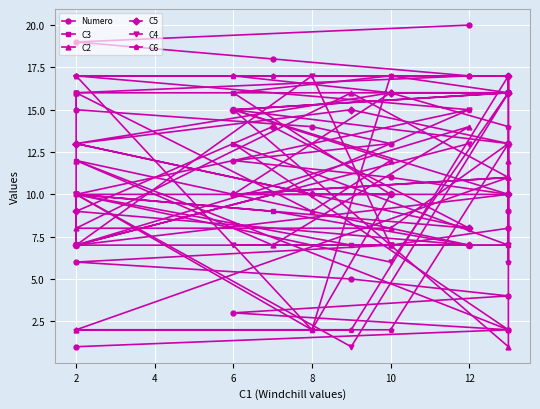

Reading left to right, transcribe all the data shown in this chart.

Numero: 1	2	3	4	5	6	7	8	9	10	11	12	13	14	15	16	17	18	19	20
C3: 12	2	13	7	7	10	10	10	17	16	17	16	10	2	10	7	7	9	10	8
C2: 2	11	10	11	16	8	8	13	12	1	7	15	12	9	16	7	14	7	12	7
C5: 7	10	15	13	15	13	16	16	17	16	16	10	10	10	13	13	8	14	9	7
C4: 16	16	15	16	1	10	6	16	13	7	7	7	7	17	7	10	15	10	7	13
C6: 17	17	17	17	2	2	2	13	6	14	16	17	17	2	17	17	17	17	17	15